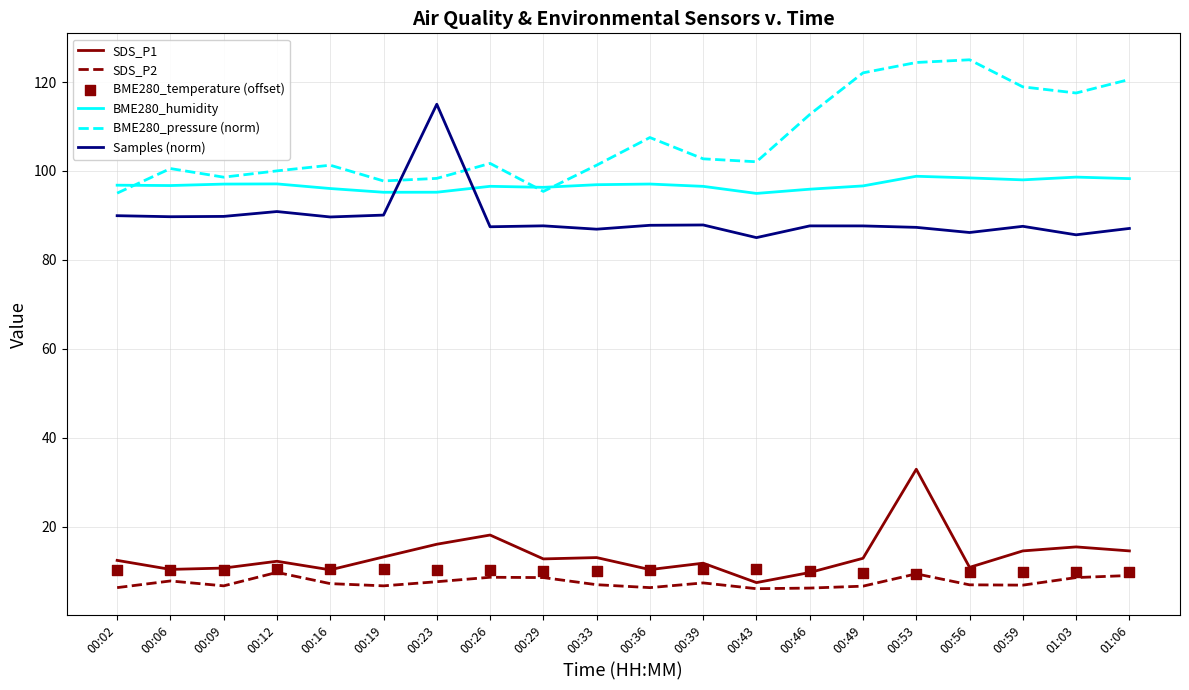

At how many categories does at least one series exceed 91?

20